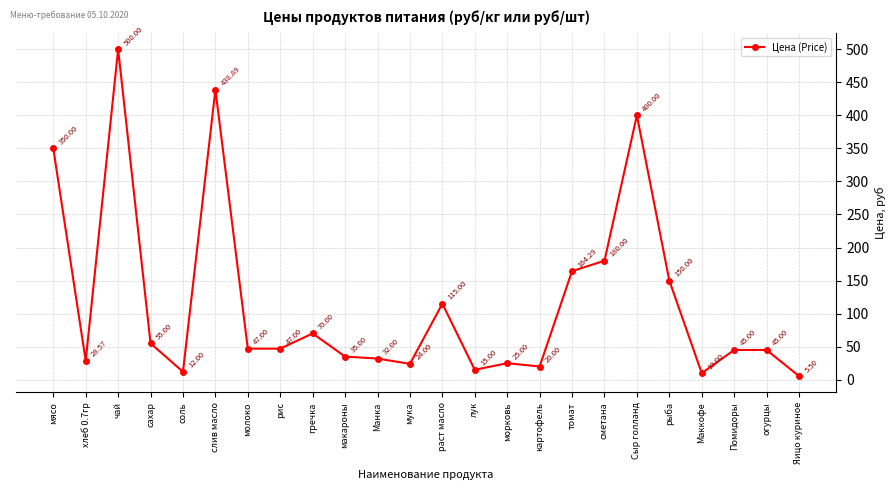

Reading left to right, what are all the values shown in this chart?

мясо=350.0	хлеб 0.7гр=28.6	чай=500.0	сахар=55.0	соль=12.0	слив масло=438.9	молоко=47.0	рис=47.0	гречка=70.0	макароны=35.0	Манка=32.0	мука=24.0	раст масло=115.0	лук=15.0	морковь=25.0	картофель=20.0	томат=164.3	сметана=180.0	Сыр голланд=400.0	рыба=150.0	Маккофе=10.0	Помидоры=45.0	огурцы=45.0	Яицо куриное=5.5